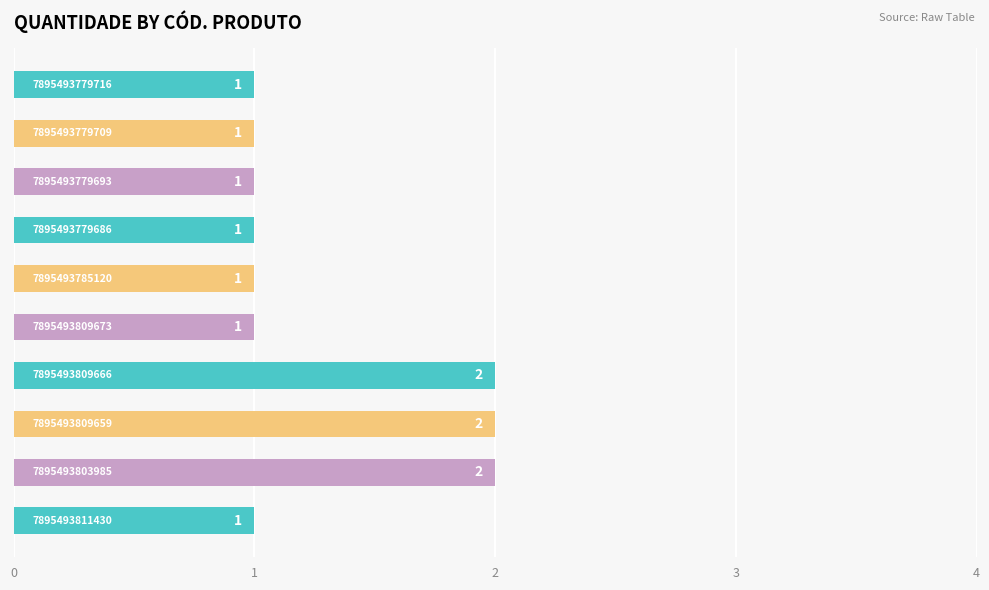

What is the sum of all values?

13